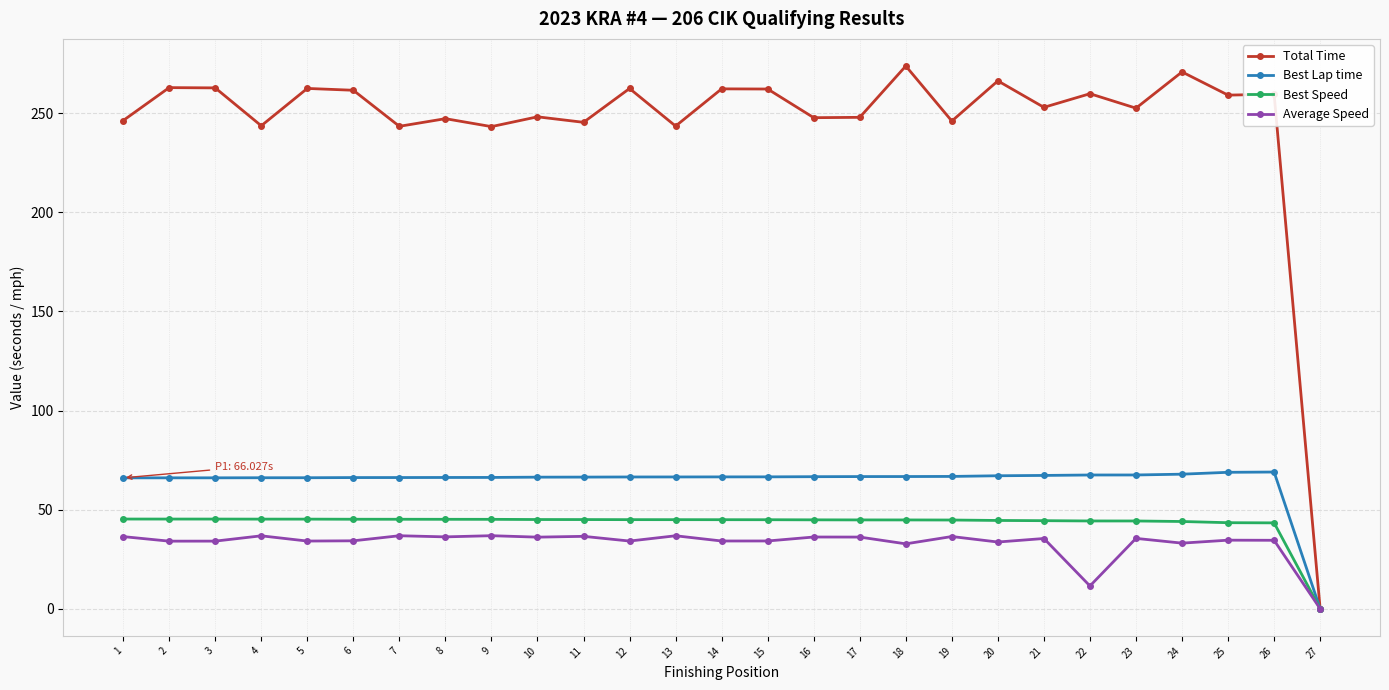

What is the difference between the Average Speed values at 14 and 8?

2.1